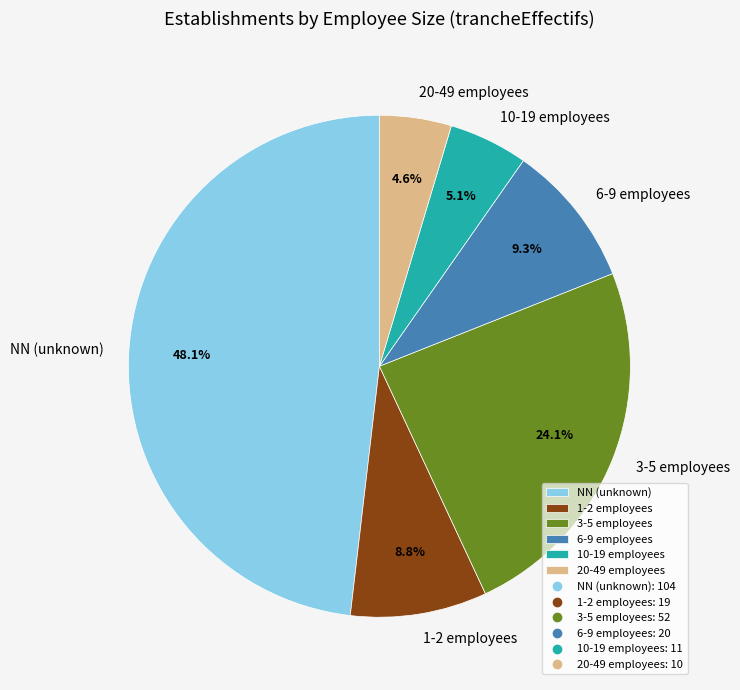

Approximately how many times larger is the value at NN (unknown) compared to 6-9 employees?

5.2